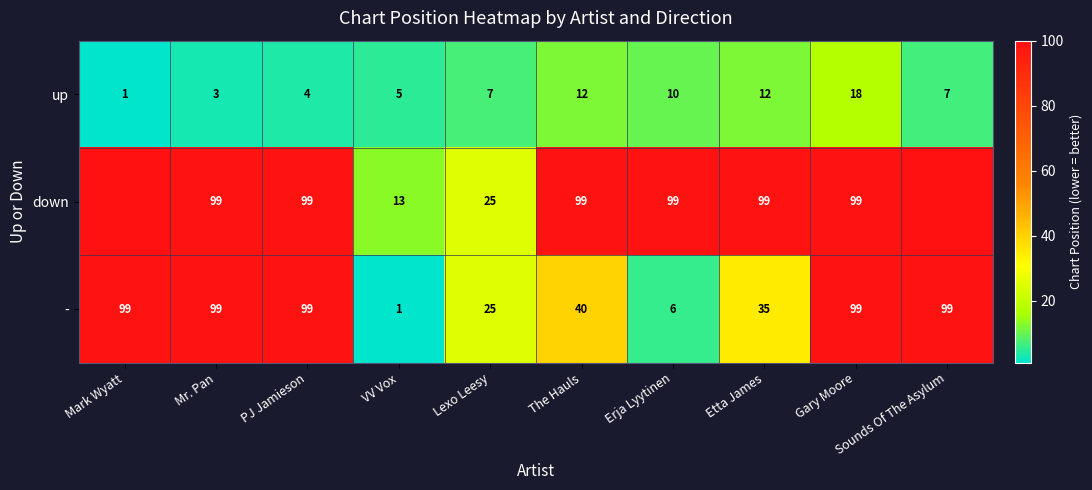

Where is - nearest to the value 50?

The Hauls